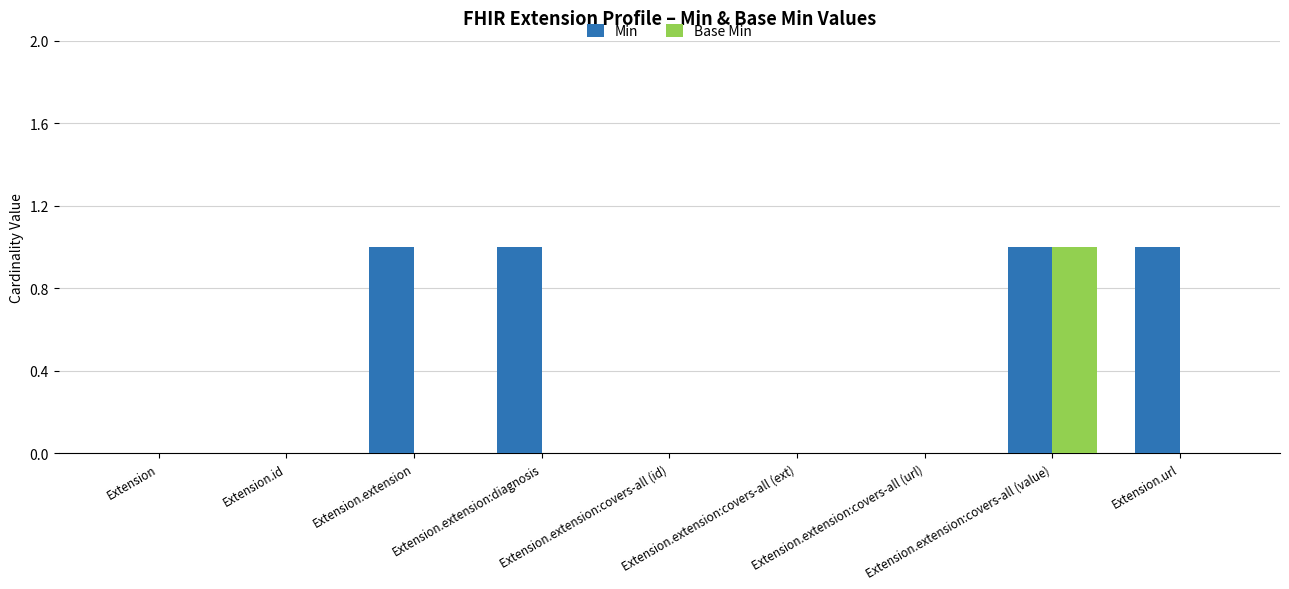

What is the total value across all series at Extension.url?

1